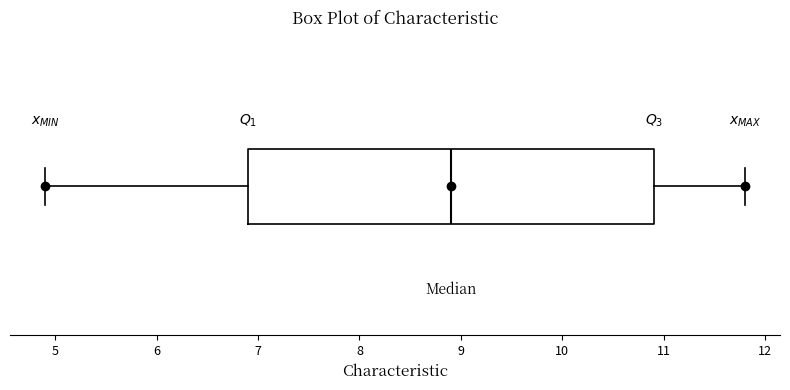

Transcribe this box plot: give where the median line is, the range the box spans, and where the two whiskers end, as read against the x-axis. The values are not printed on the chart, so give them approximately, as read against the axis.

median 8.9, box 6.9 to 10.9, whiskers 4.9 to 11.8